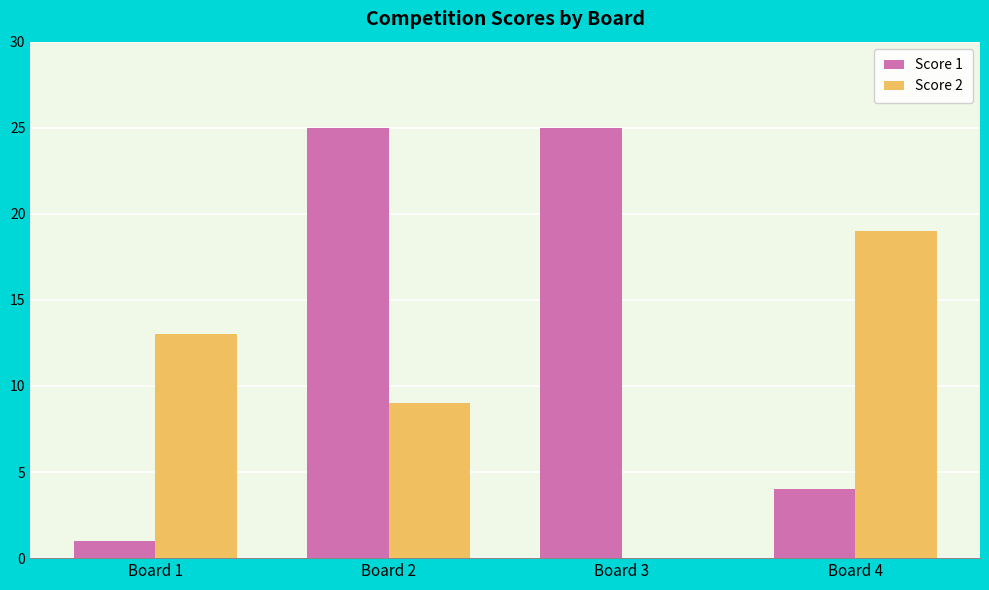

Which category has the highest value in the Score 2 series?

Board 4